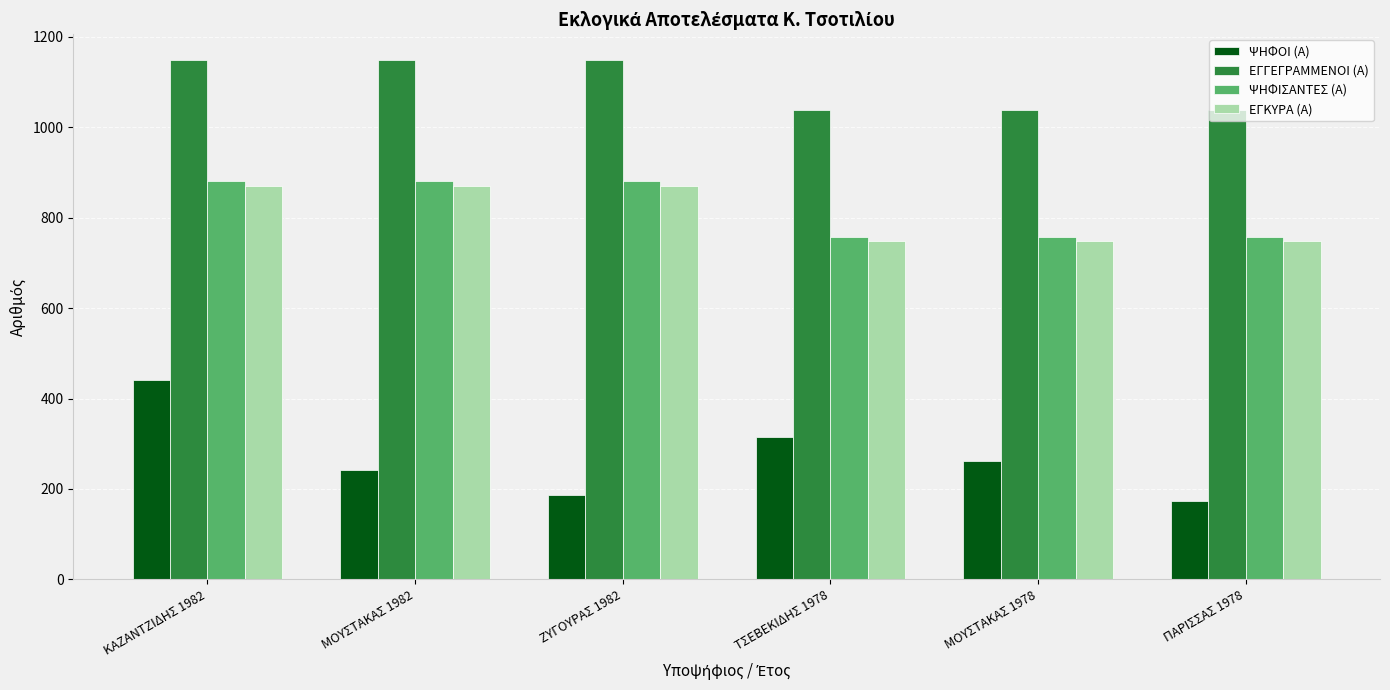

What is the label of the 4th bar from the right?

ΖΥΓΟΥΡΑΣ 1982